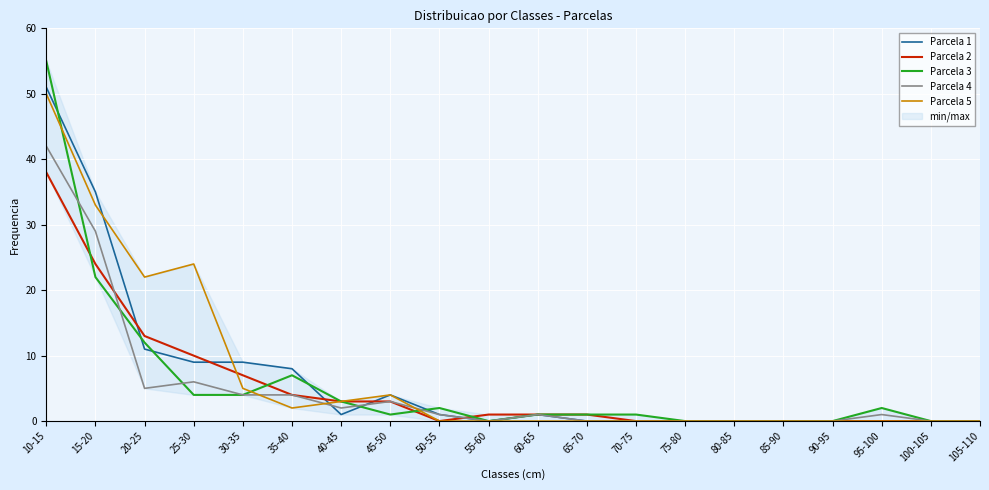

The value of Parcela 4 at 100-105 is -27. True or false?

False